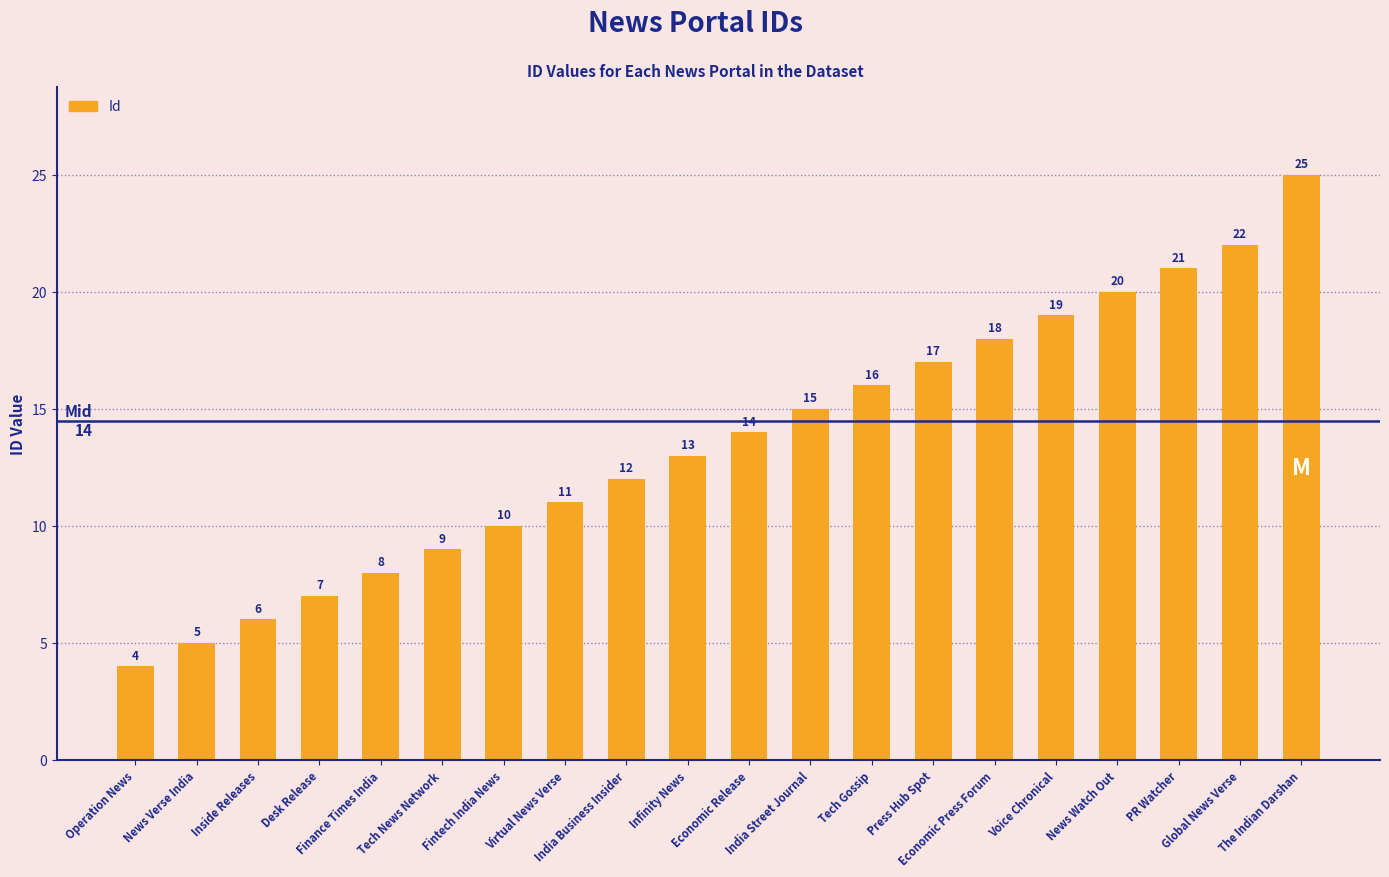

Are the bars grouped side by side (vs. stacked)?

No